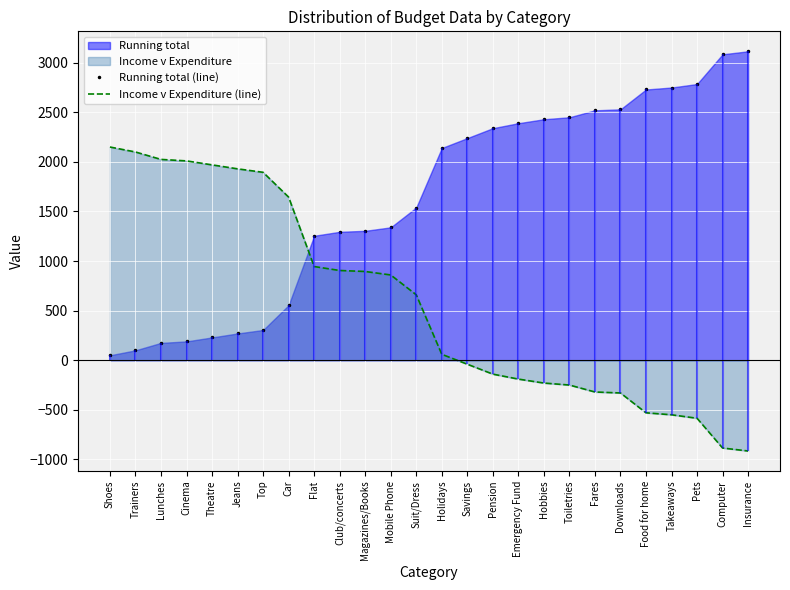

What is the value of the Running total (line) point at the 25th from the left?

3085